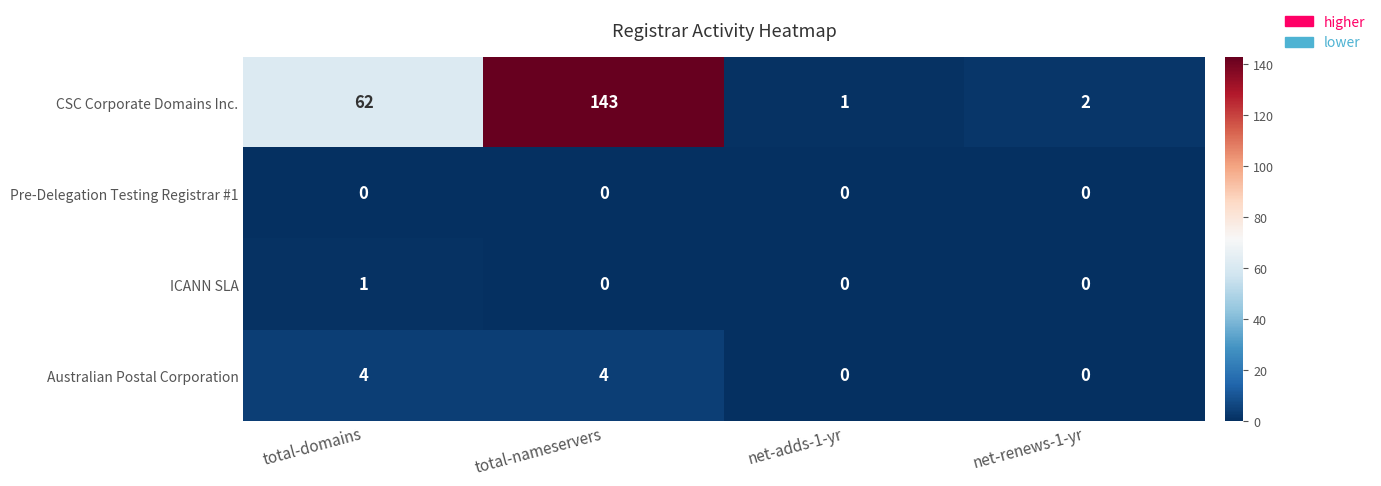

Which series changed the most between total-domains and net-adds-1-yr?

CSC Corporate Domains Inc.